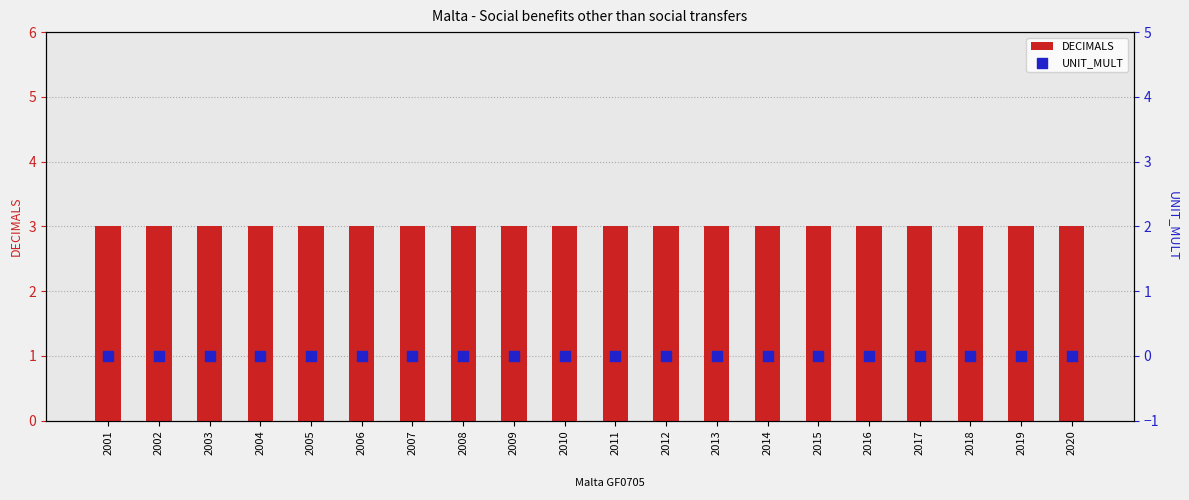

Which series has the widest spread of Y values?

DECIMALS